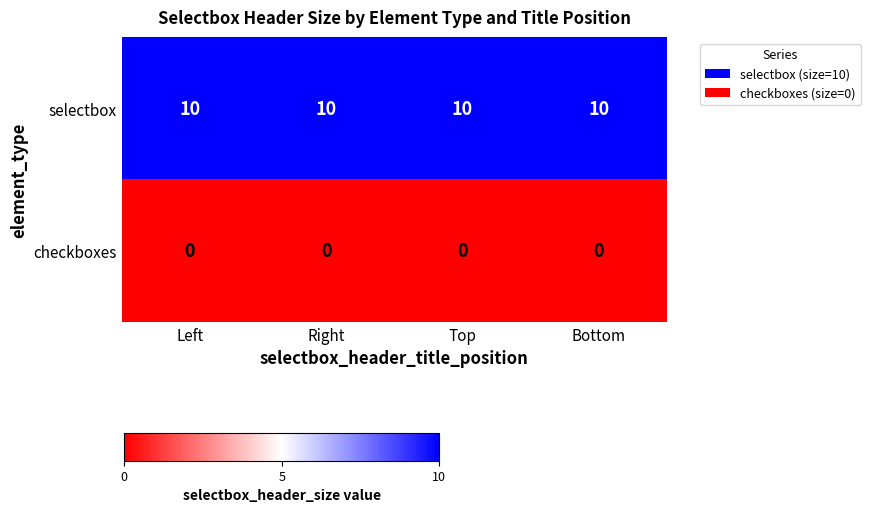

What is the sum of the selectbox values at Right and Top?

20